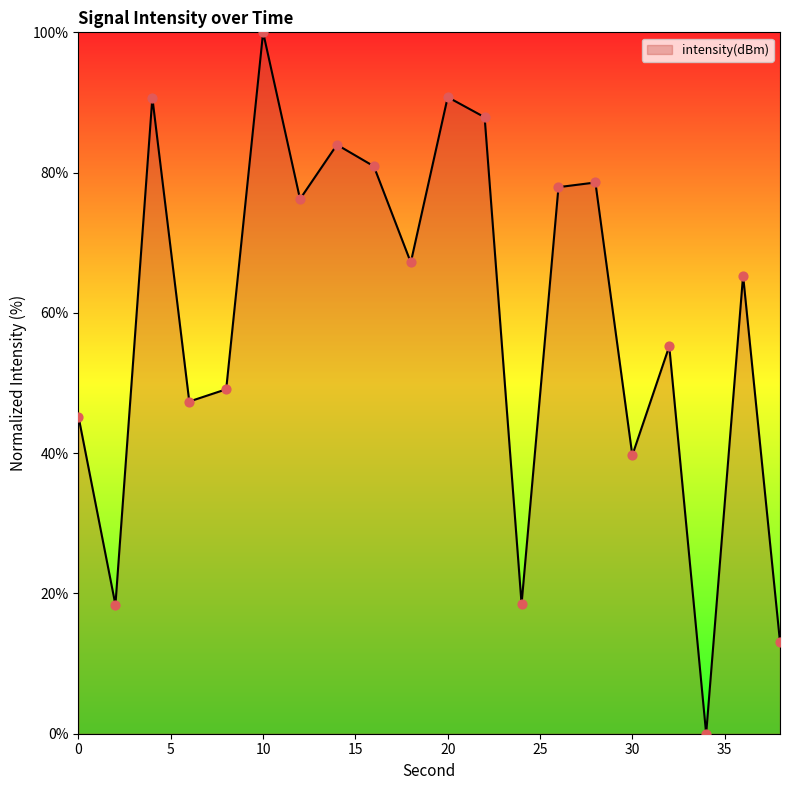

What is the difference between the maximum and minimum values?

100.0